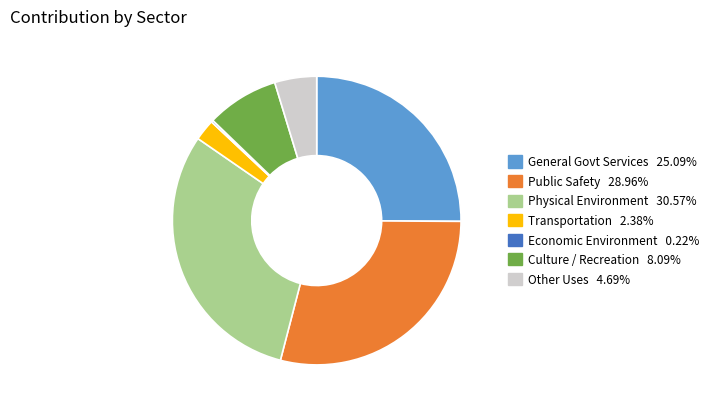

Combined, do Transportation 2.38% and Other Uses 4.69% account for over 50%?

No